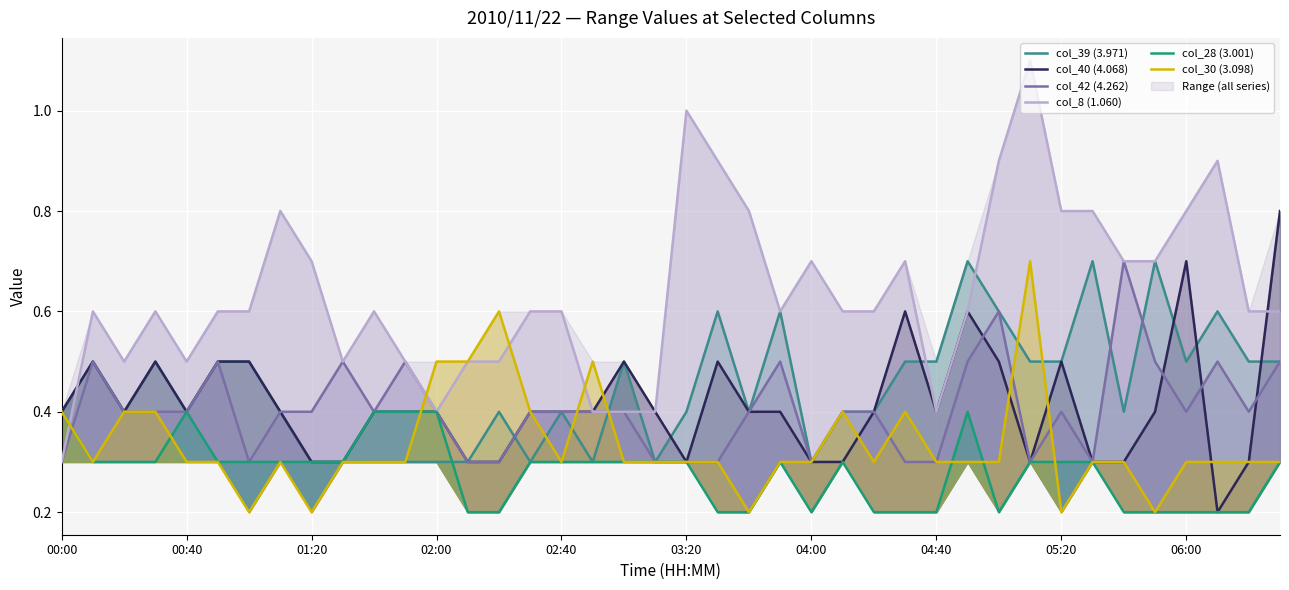

What is the minimum value shown in the chart?

0.2